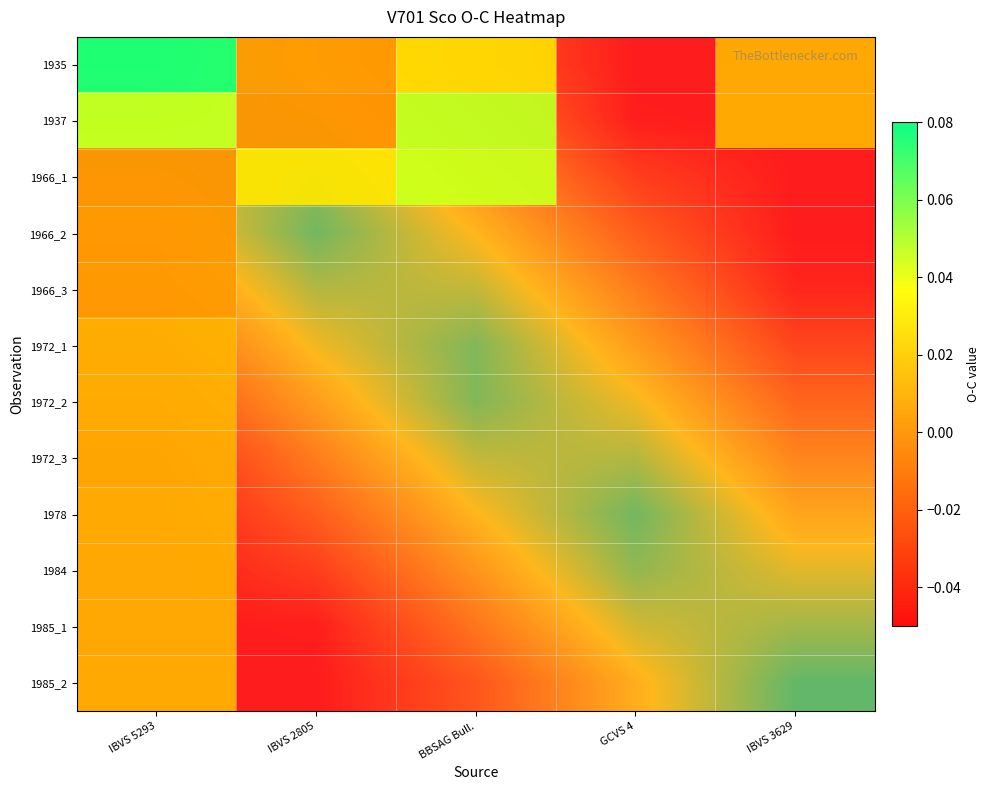

Which category has the highest value across all series?

IBVS 5293